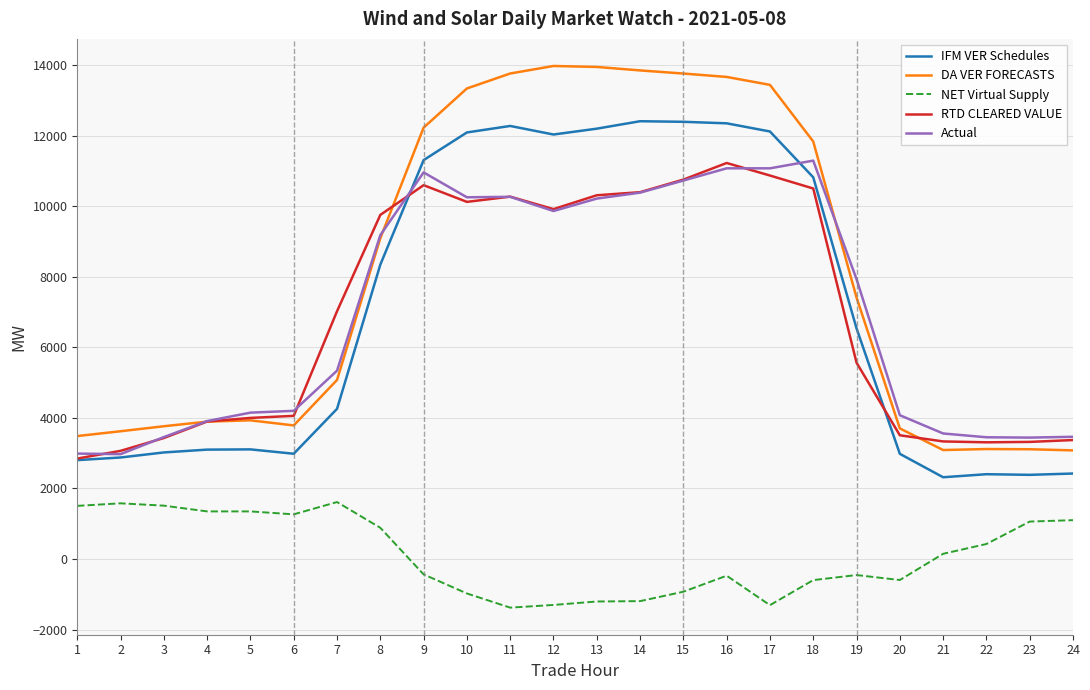

The value of Actual at 1 is 2987.1. True or false?

True